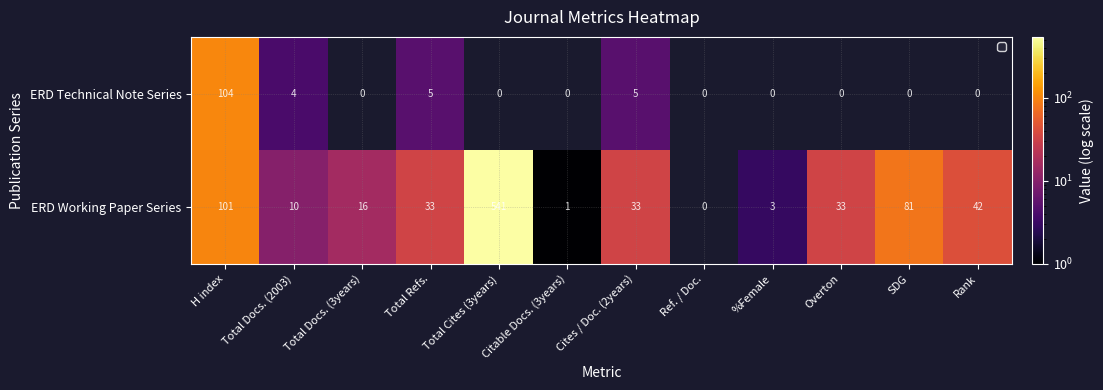

At which category is the sum across all series the highest?

Total Cites (3years)